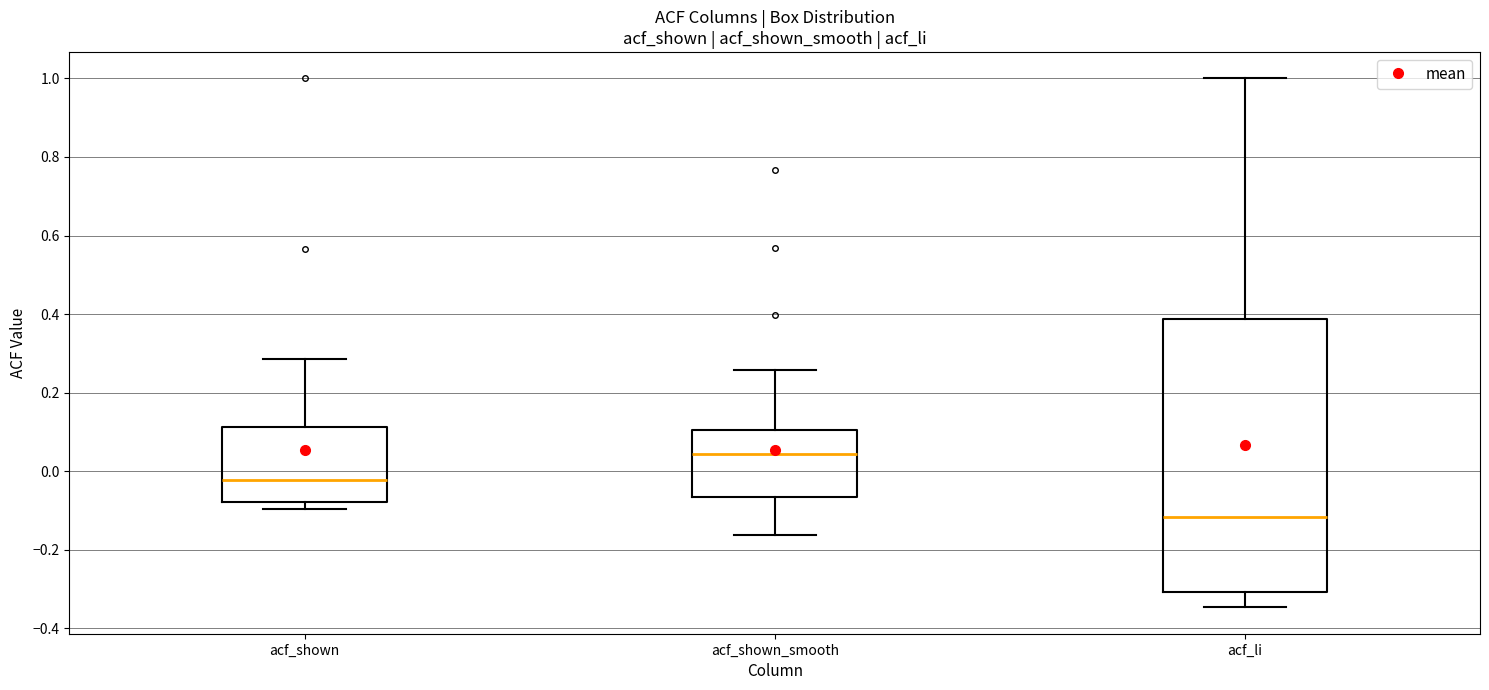

Reading left to right, transcribe this box plot: for each box, give where its median line is, the range the box spans, and where its two whiskers end, as read against the y-axis. The values are not printed on the chart, so give them approximately, as read against the axis.

acf_shown: median -0.02, box -0.08 to 0.12, whiskers -0.10 to 0.28
acf_shown_smooth: median 0.04, box -0.06 to 0.10, whiskers -0.16 to 0.26
acf_li: median -0.12, box -0.30 to 0.38, whiskers -0.34 to 1.00